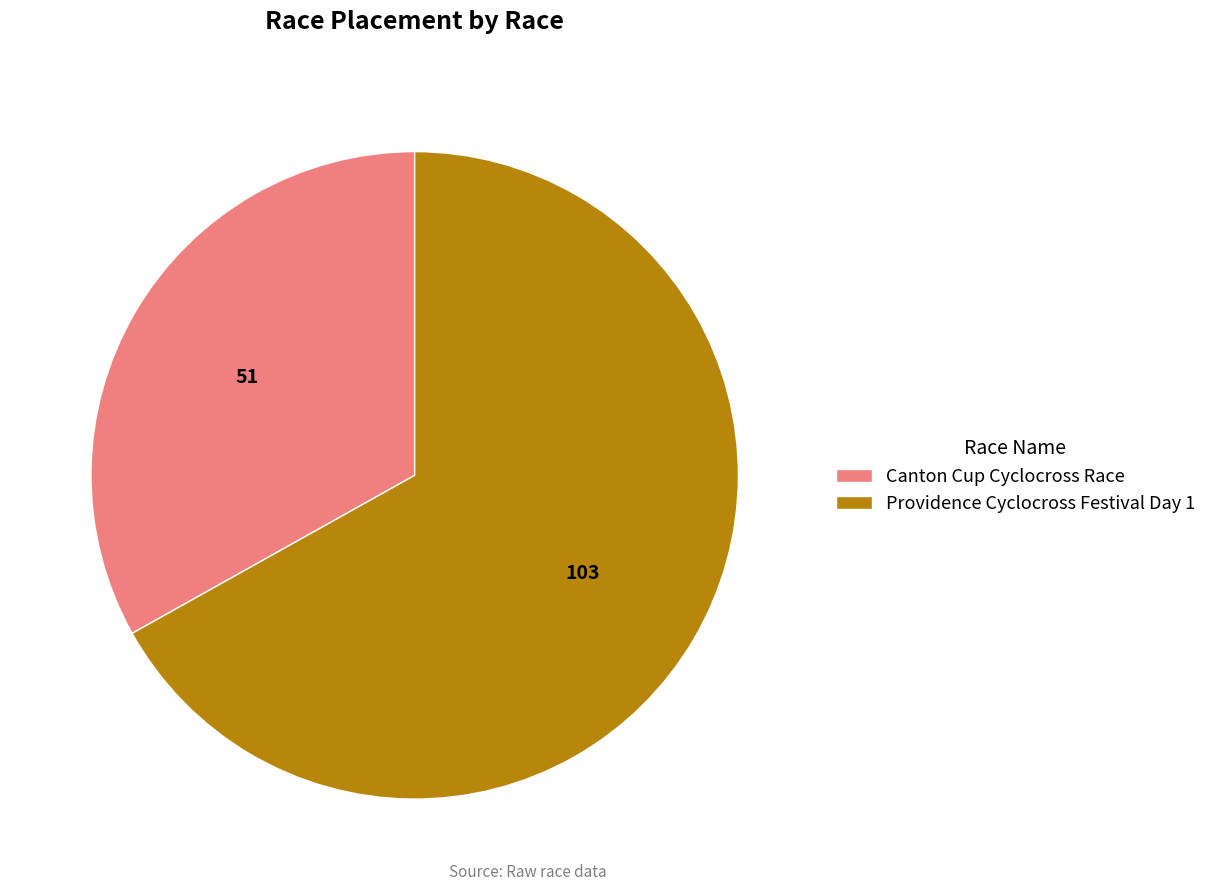

Do Providence Cyclocross Festival Day 1 and Canton Cup Cyclocross Race together represent more than half of the pie?

Yes